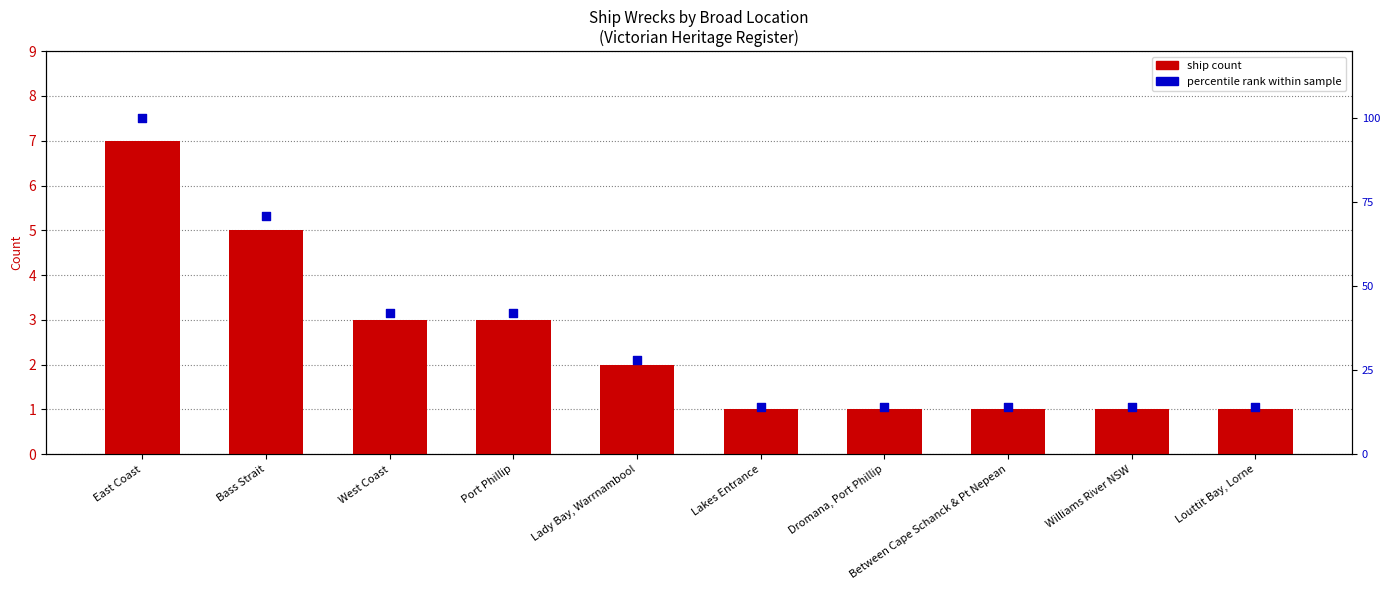

At how many categories does at least one series exceed 79?

1